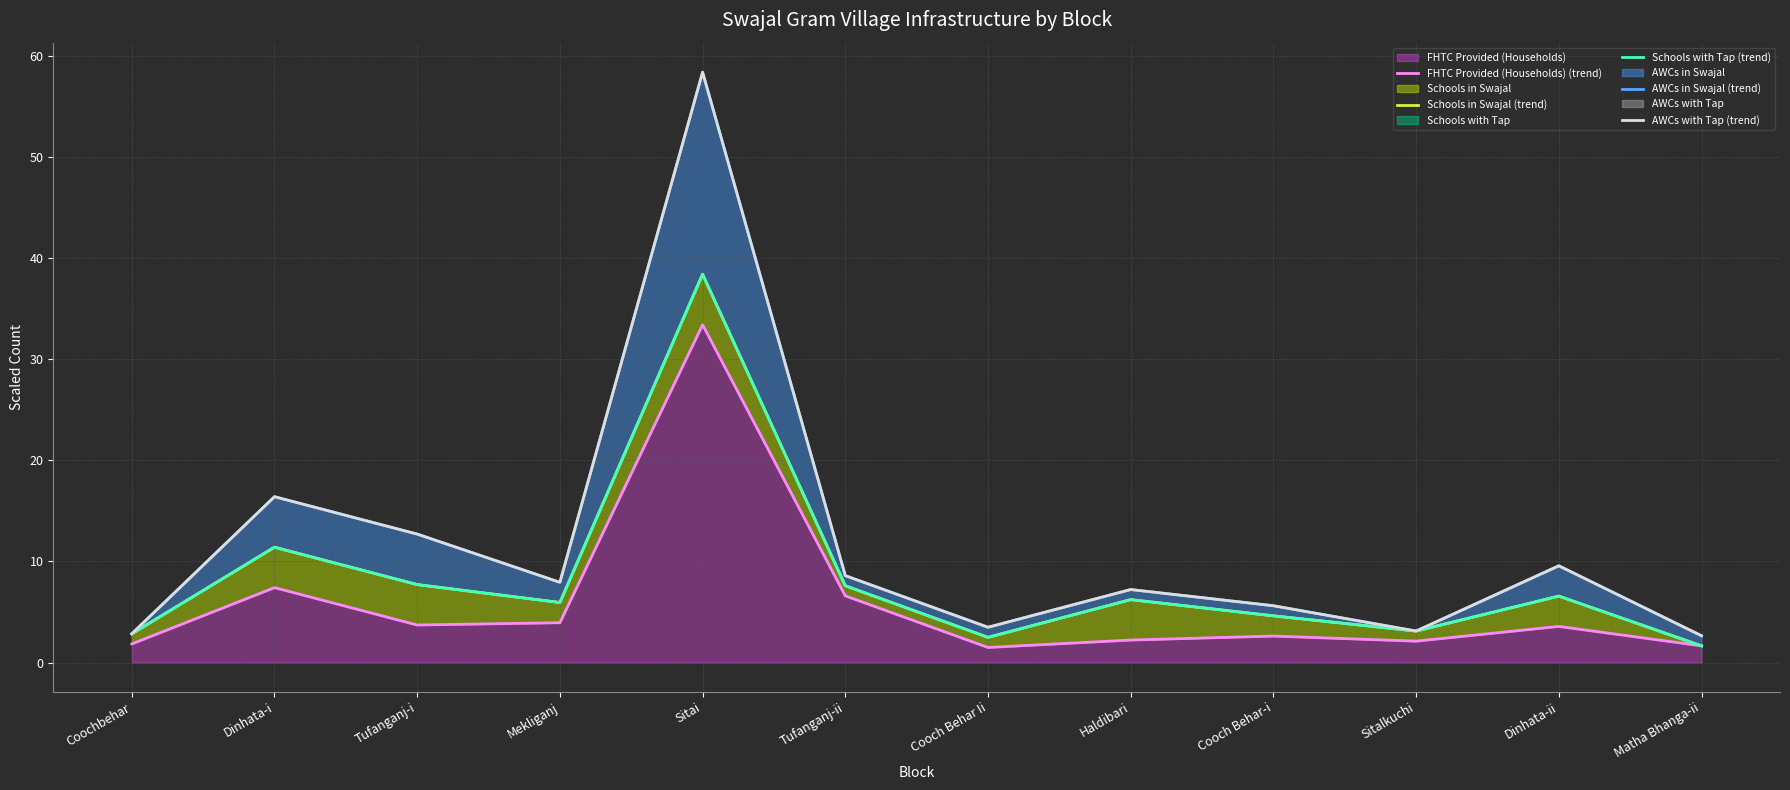

What value does the FHTC Provided (Households) series have at Cooch Behar Ii?

1.5